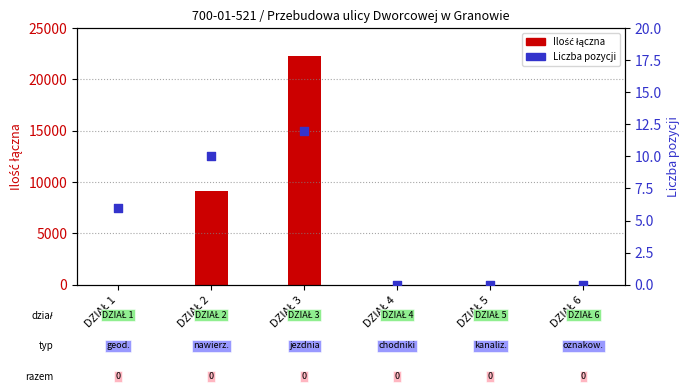

At which category is the sum across all series the highest?

DZIAŁ 3